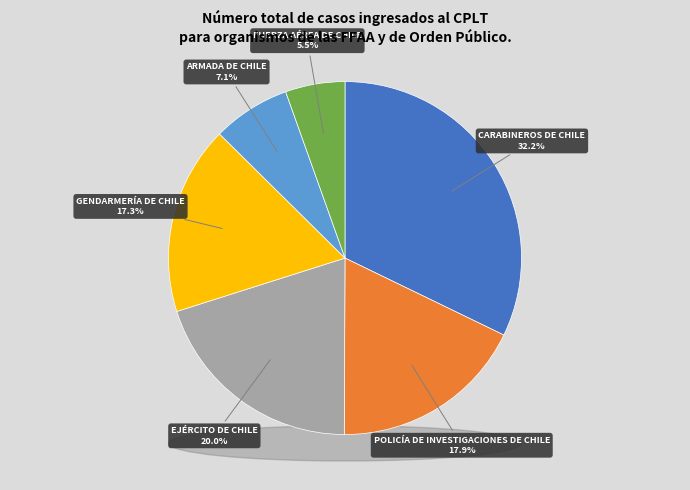

Rank the categories by value from highest to lowest.

CARABINEROS DE CHILE, EJÉRCITO DE CHILE, POLICÍA DE INVESTIGACIONES DE CHILE, GENDARMERÍA DE CHILE, ARMADA DE CHILE, FUERZA AÉREA DE CHILE